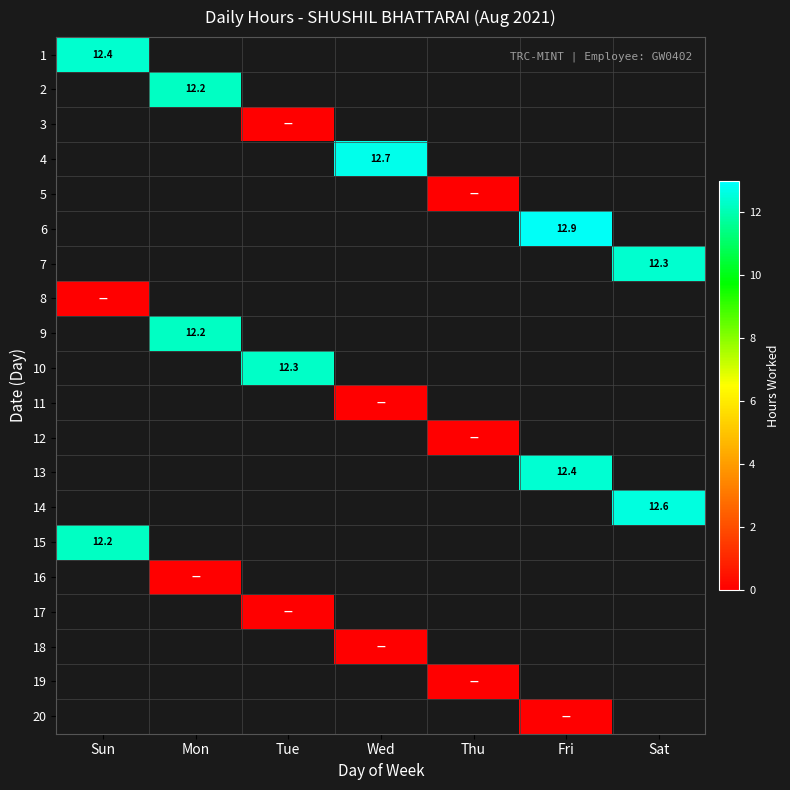

How many data points does each series have?

7